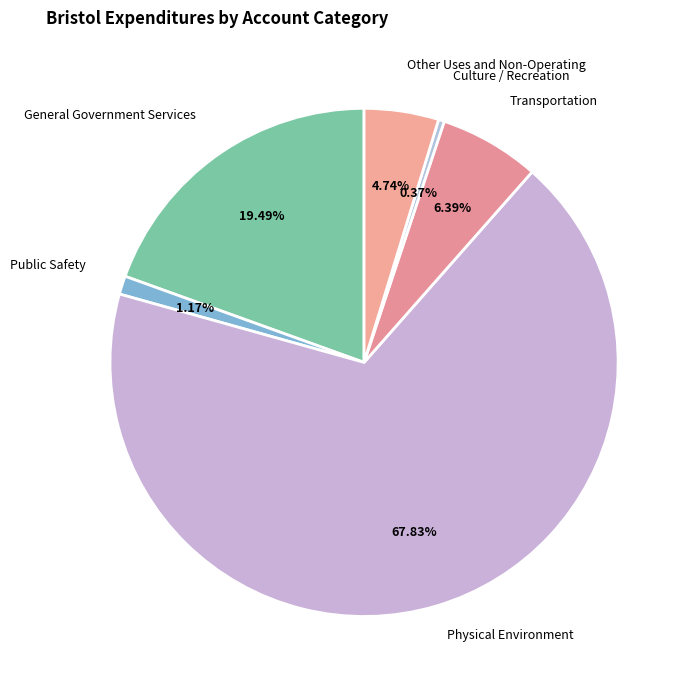

What portion of the pie excludes Culture / Recreation?

99.6%